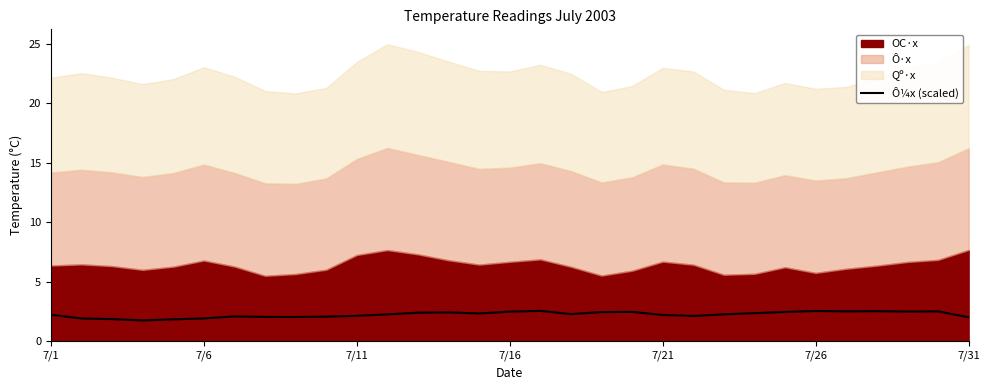

Between 19 and 7, which is larger?

19